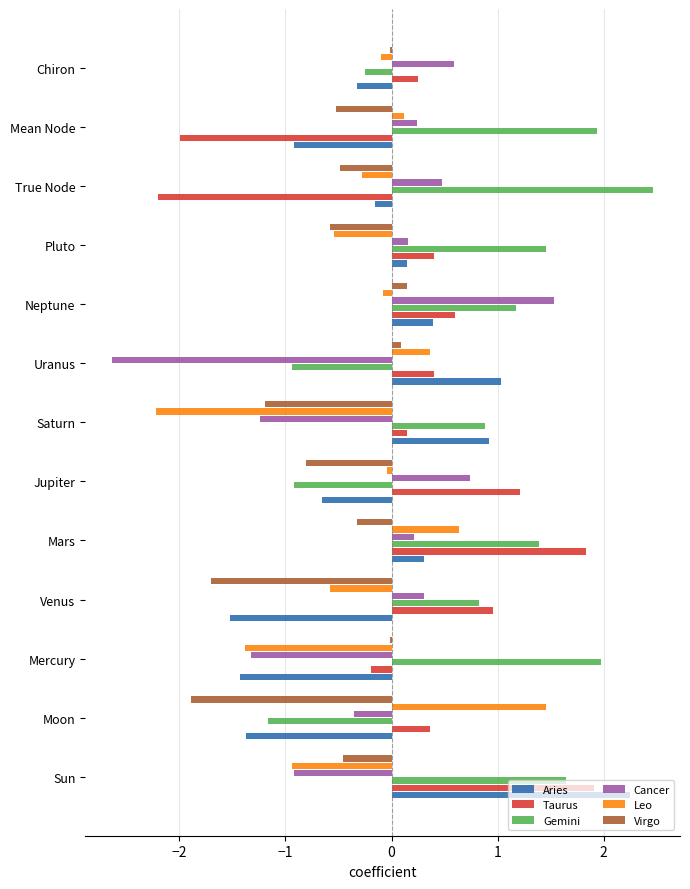

At which category does the chart reach its peak across all series?

True Node